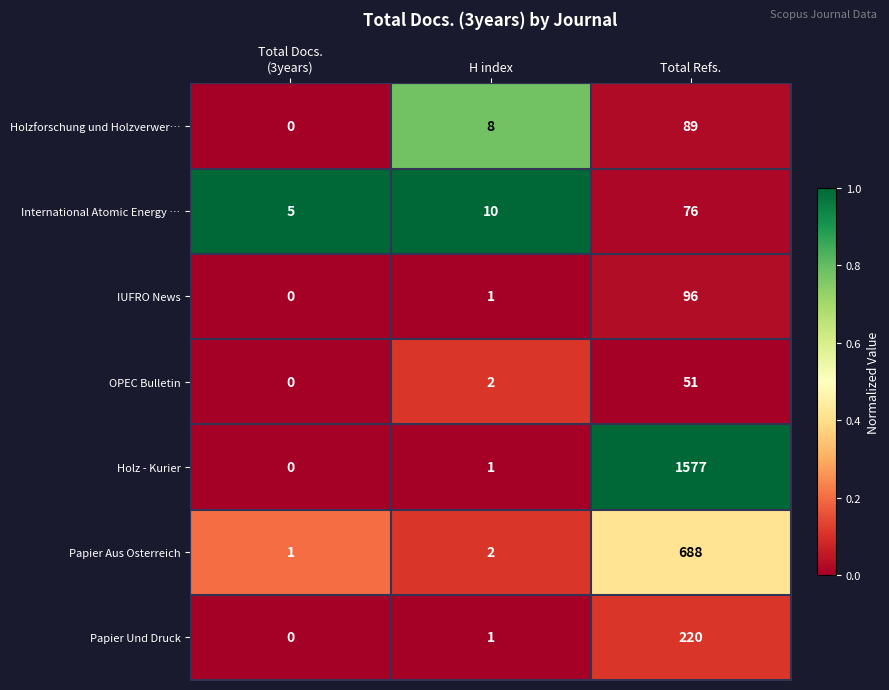

What is the average value of the IUFRO News series?

32